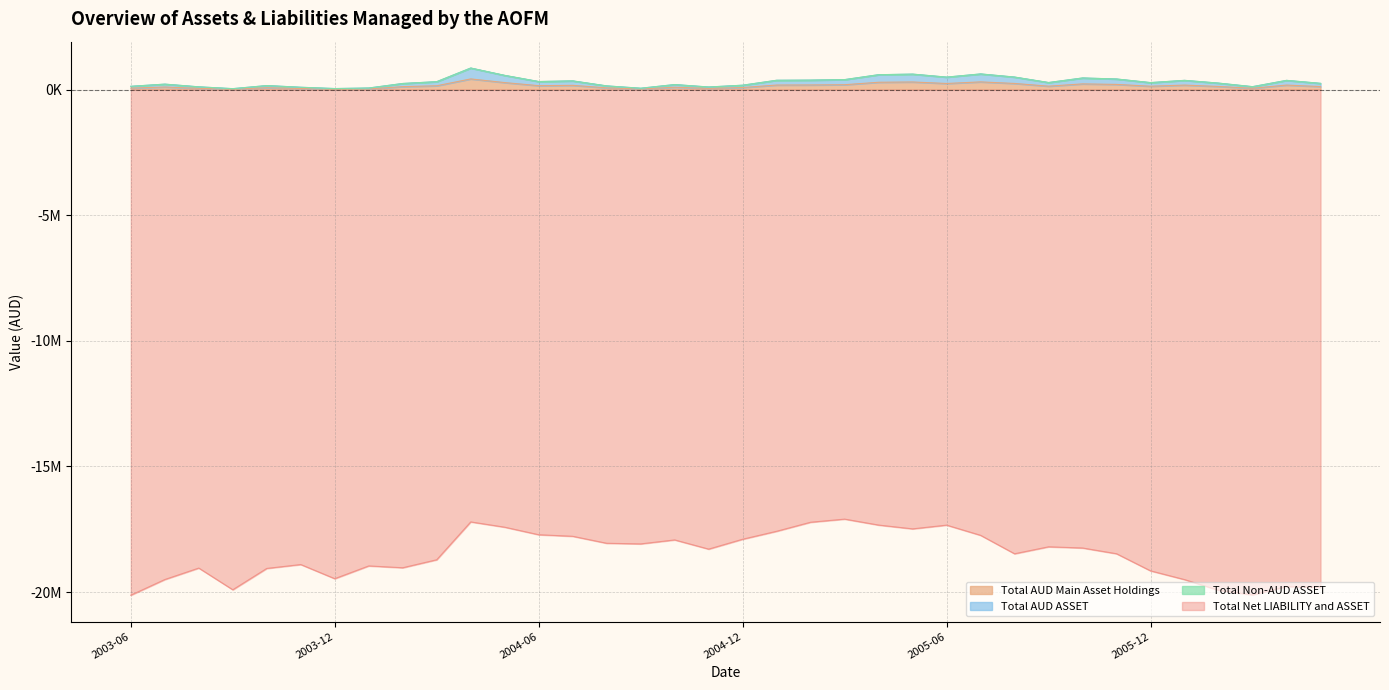

What is the sum of all Total AUD Main Asset Holdings values?

5245674